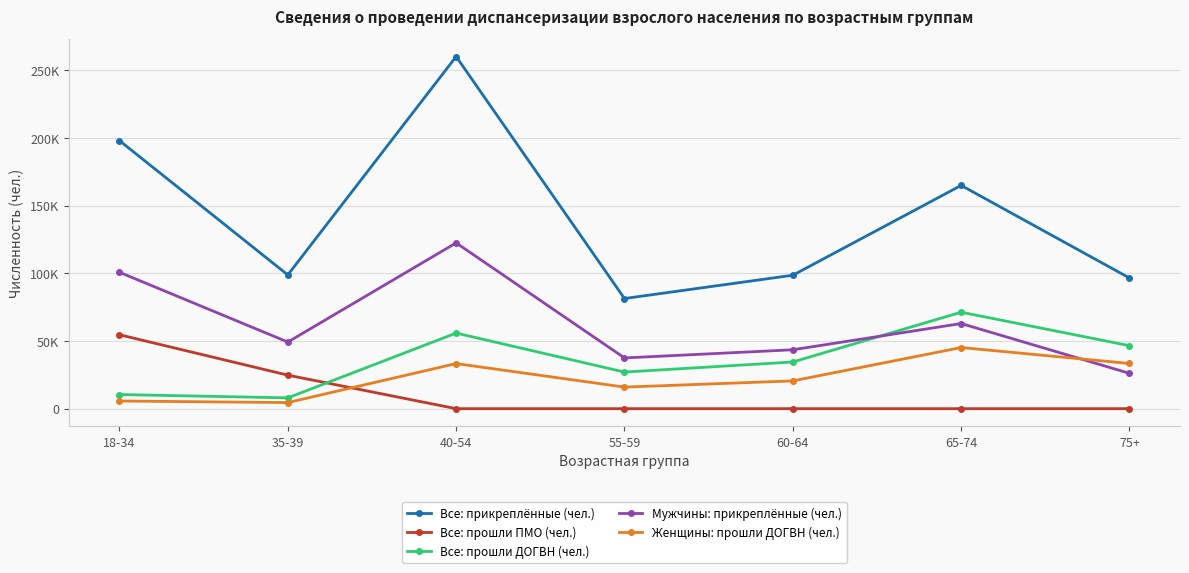

Is this an area chart (filled region under the line)?

No